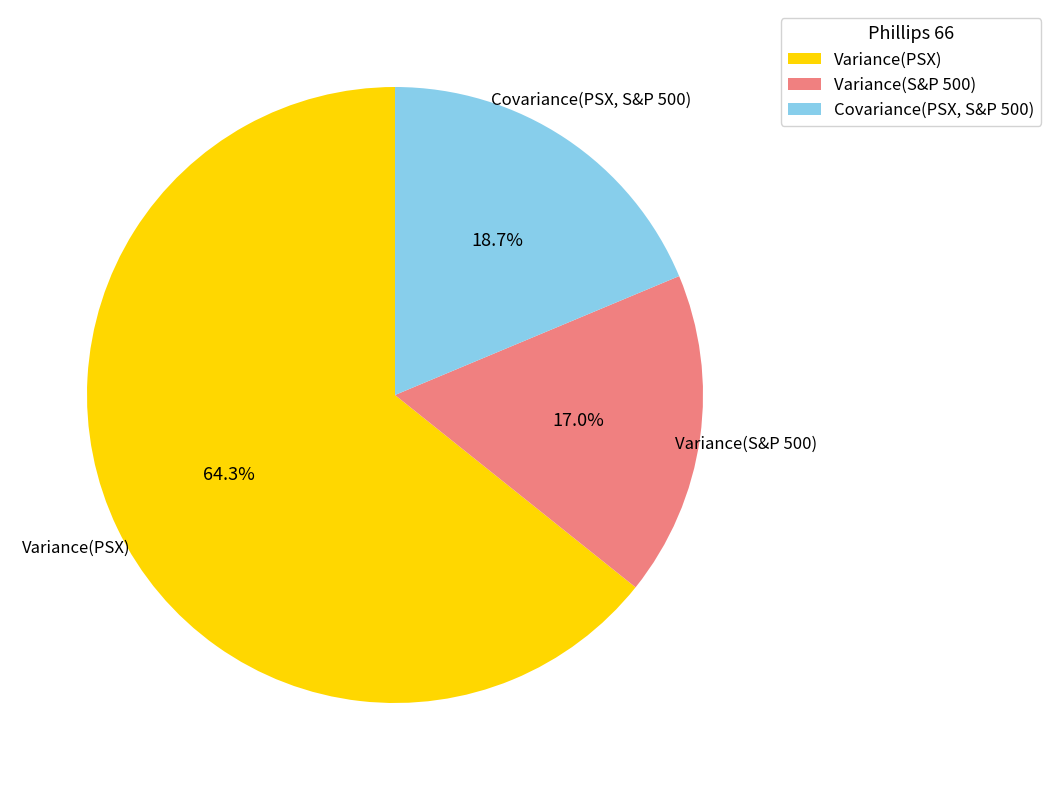

The Variance(S&P 500) slice represents 6% of the pie. True or false?

False